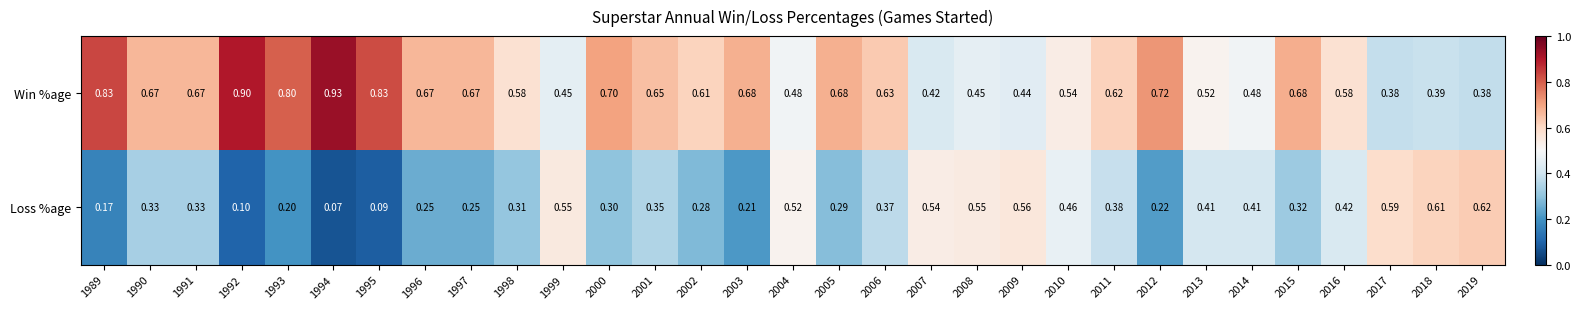

List the series in order of their peak value, highest first.

Win %age, Loss %age